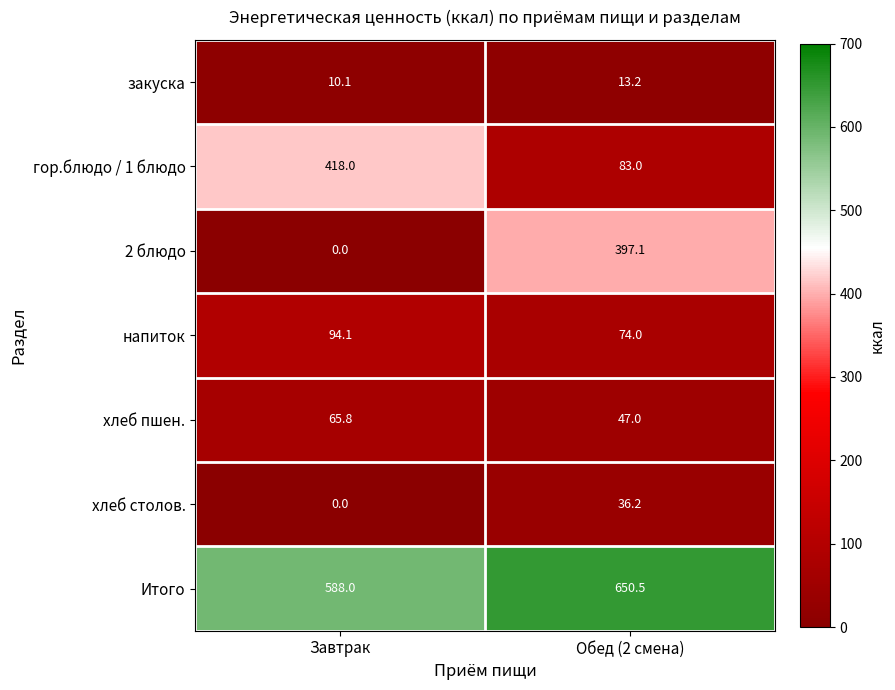

List the labels in order of хлеб пшен. value, largest first.

Завтрак, Обед (2 смена)